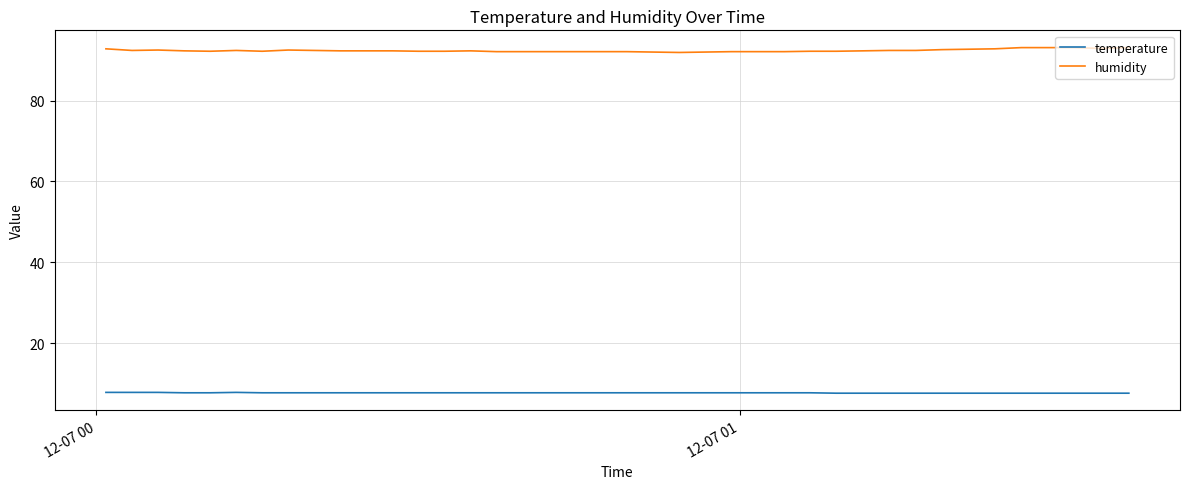

True or false: temperature and humidity intersect in this chart.

False